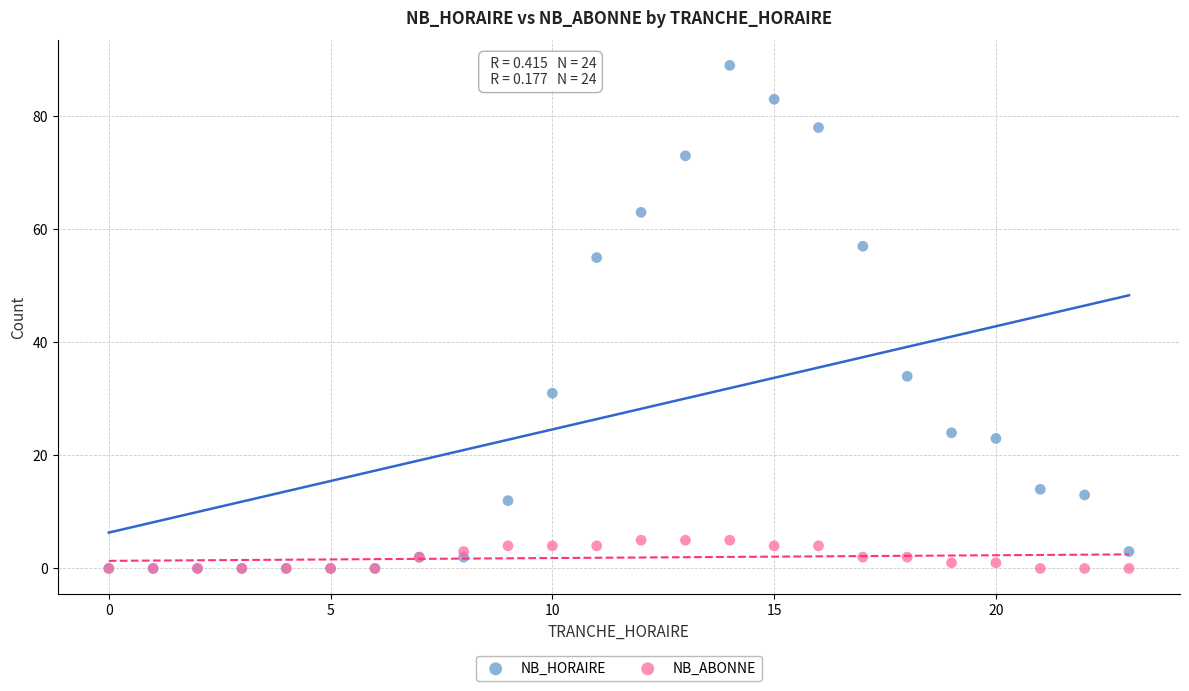

In the NB_HORAIRE series, what Y value is closest to 44?

34